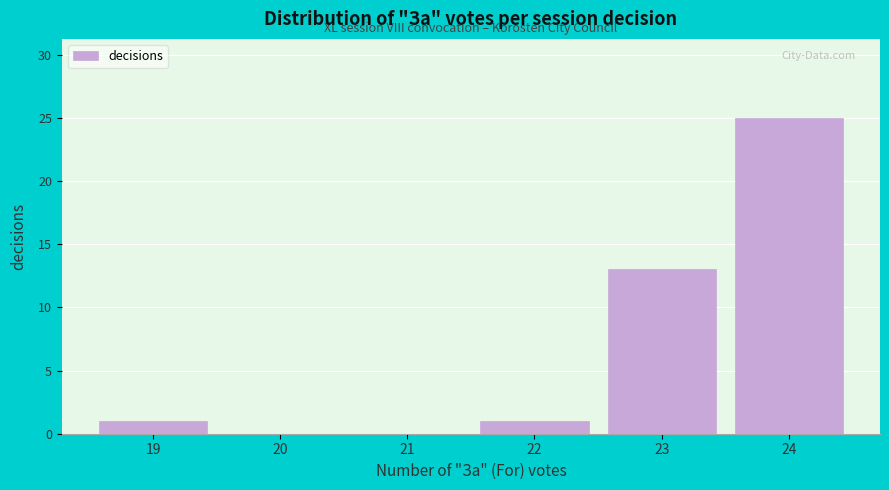

Reading left to right, list all the values displayed in this chart.

19=1	20=0	21=0	22=1	23=13	24=25